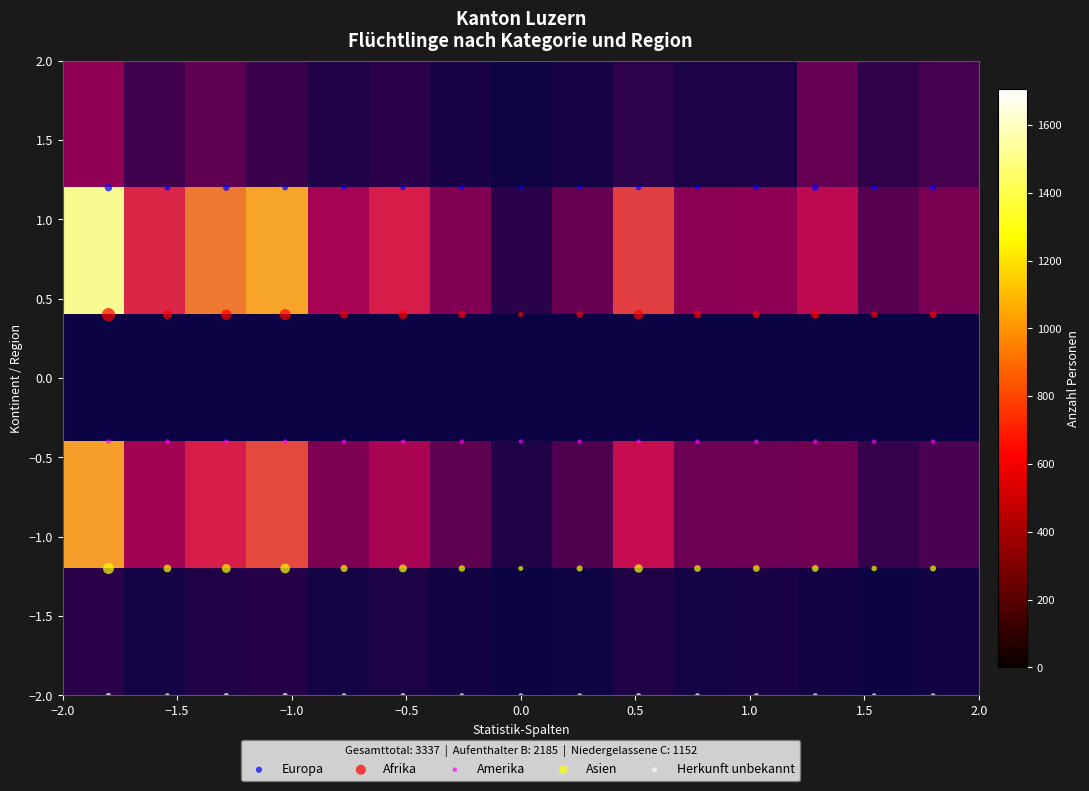

Which series contains the highest Y value?

Europa